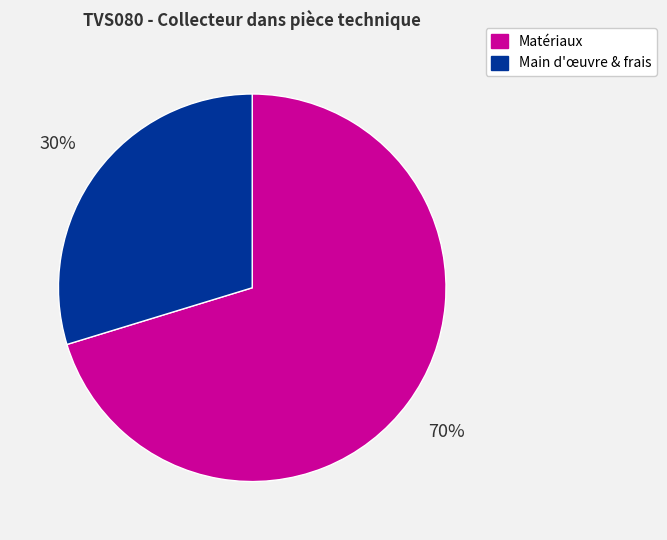

Does any single category account for the majority?

Yes